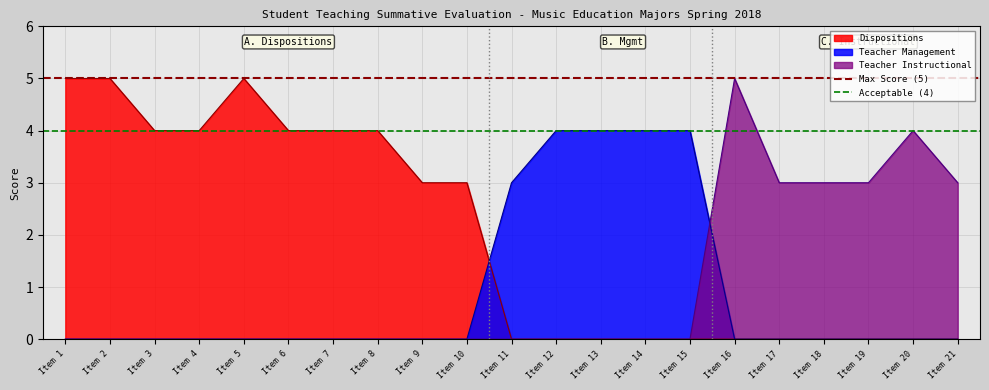

The value of Teacher Instructional at Item 8 is 3. True or false?

False